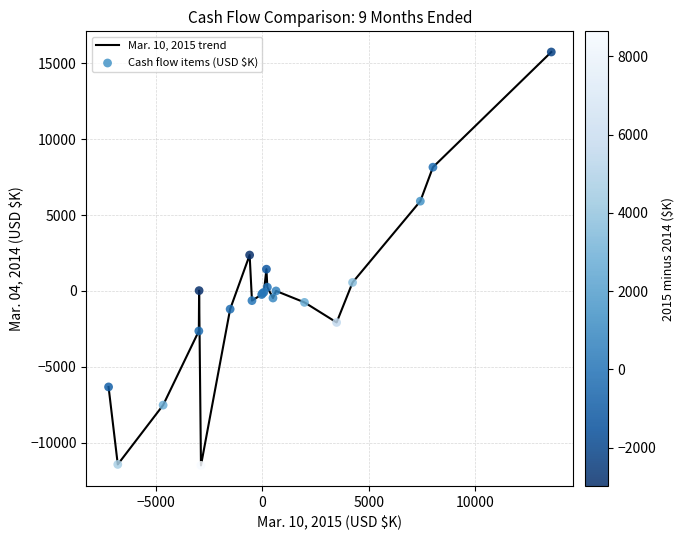

What is the smallest value displayed?

-11504